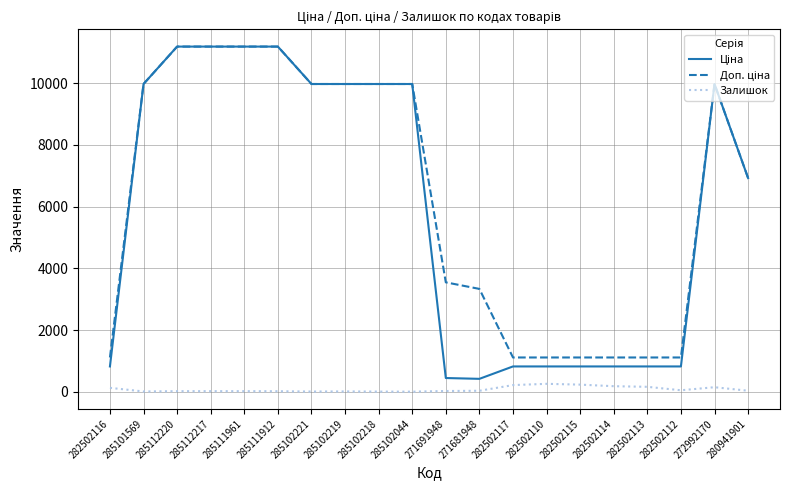

What is the maximum value shown in the chart?

11188.2